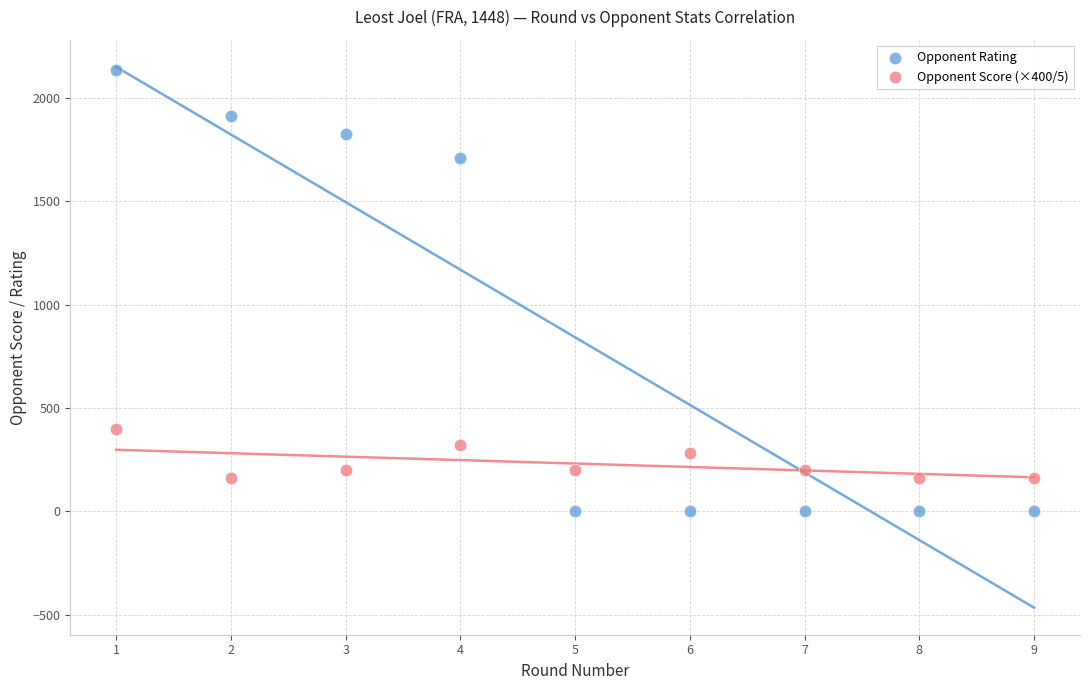

Which series reaches the maximum Y coordinate?

Opponent Rating